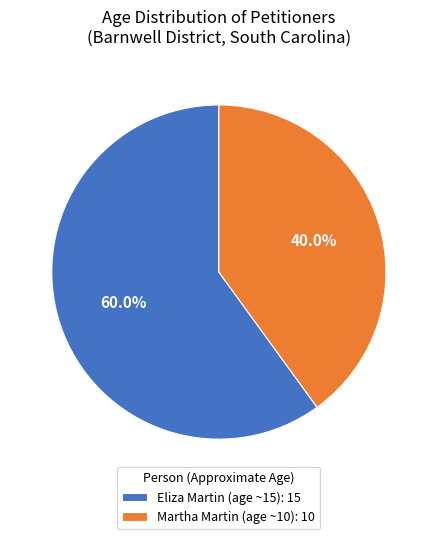

Does Martha Martin (age ~10) account for over 50% of the chart?

No